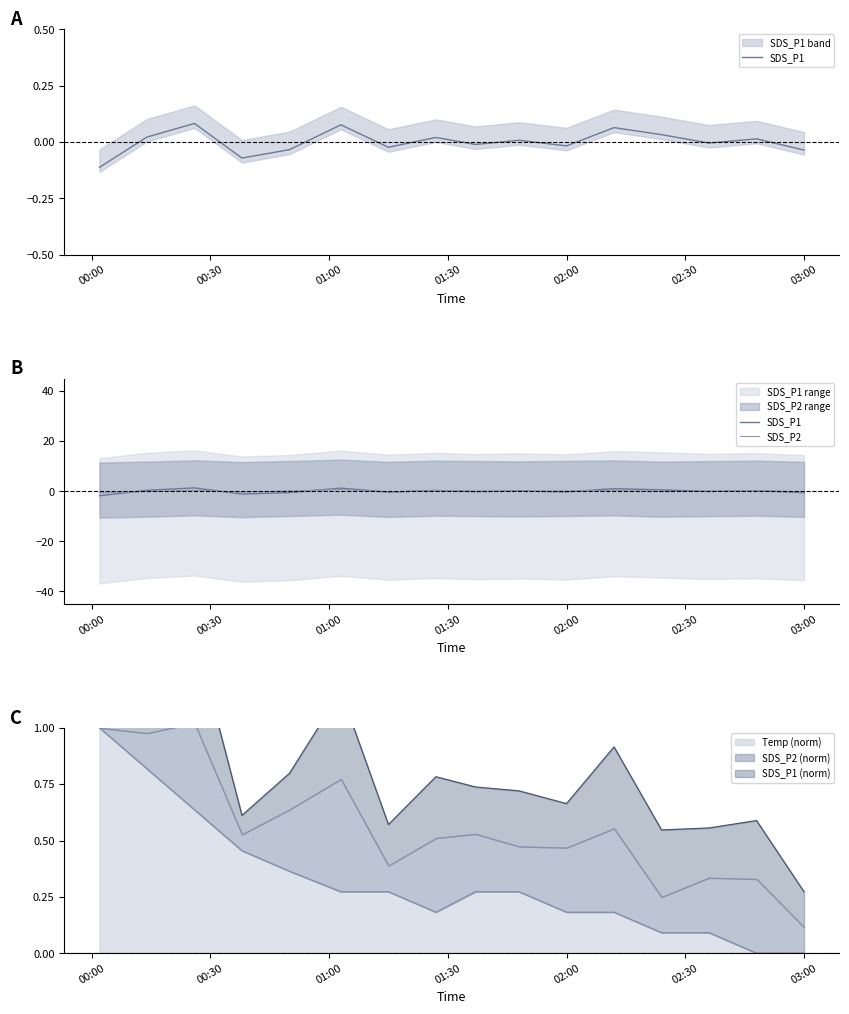

Is it true that Temp (norm) equals 0.0 at 03:00?

True